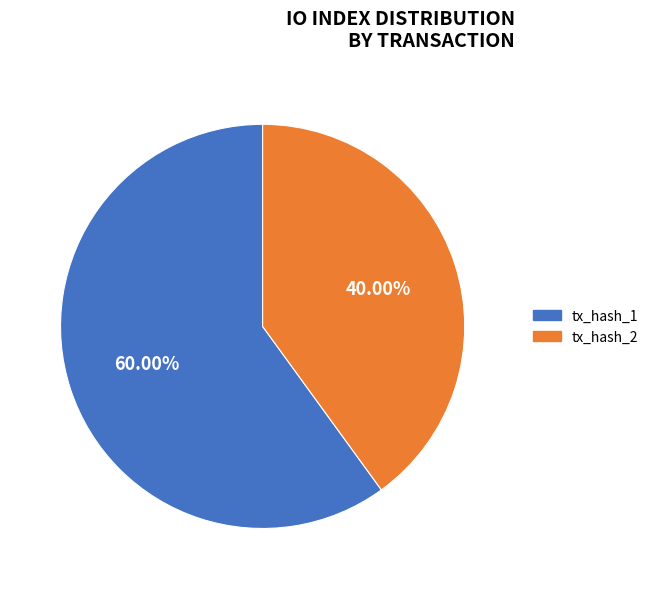

Is it true that tx_hash_2 is 47% of the pie?

False